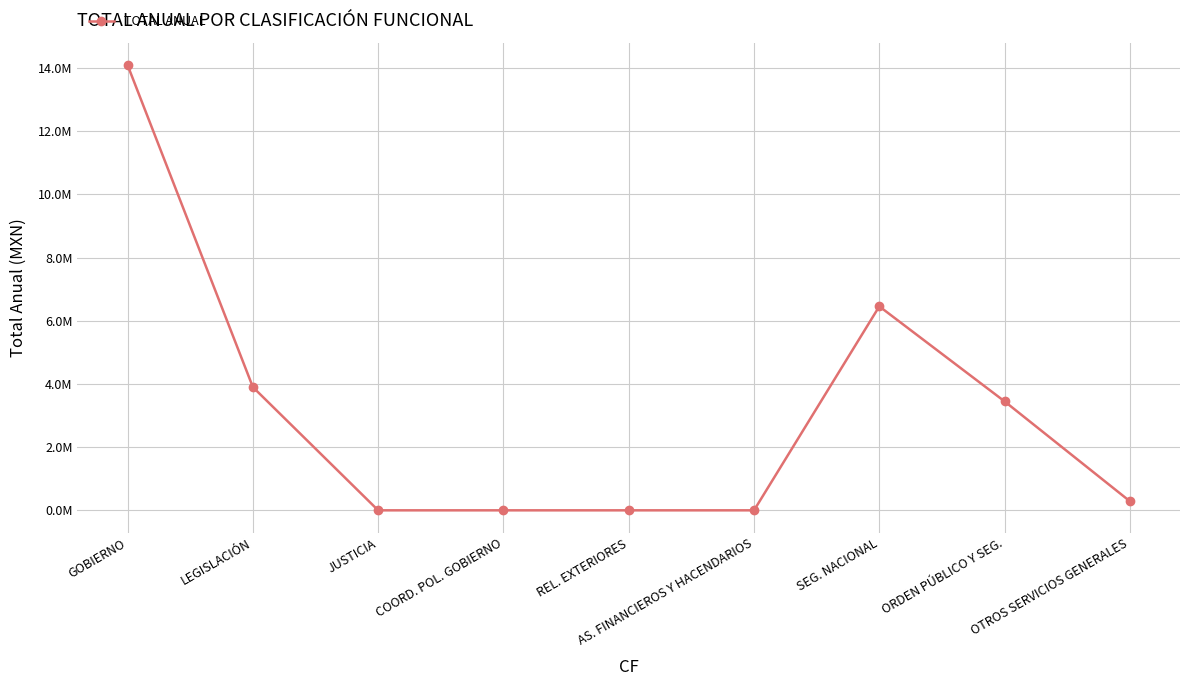

Reading left to right, list all the values displayed in this chart.

14090551.1	3900000.3	0.0	0.0	0.0	0.0	6455443.5	3447820.5	287286.8